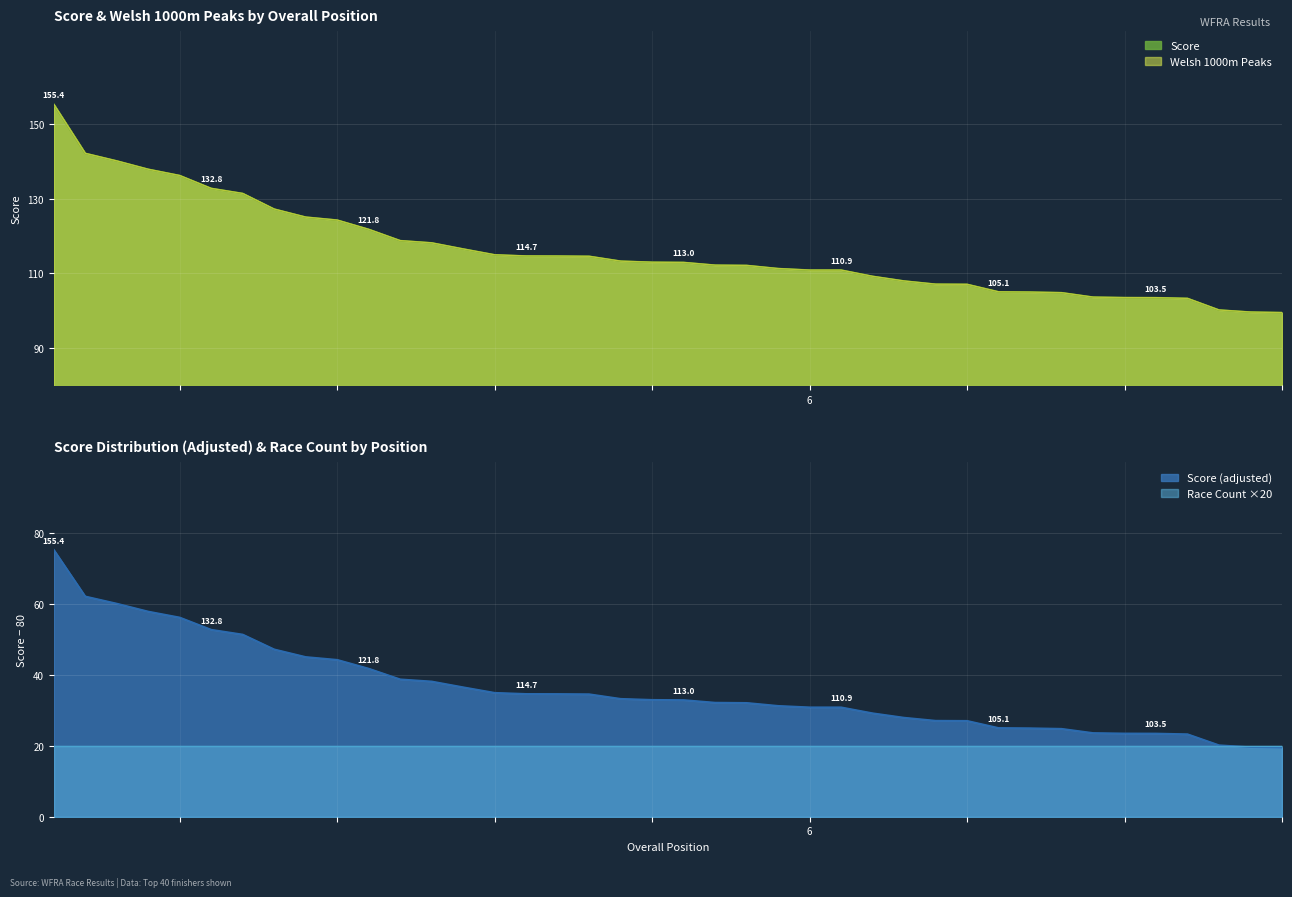

What are all the series names shown in the legend?

Score, Welsh 1000m Peaks